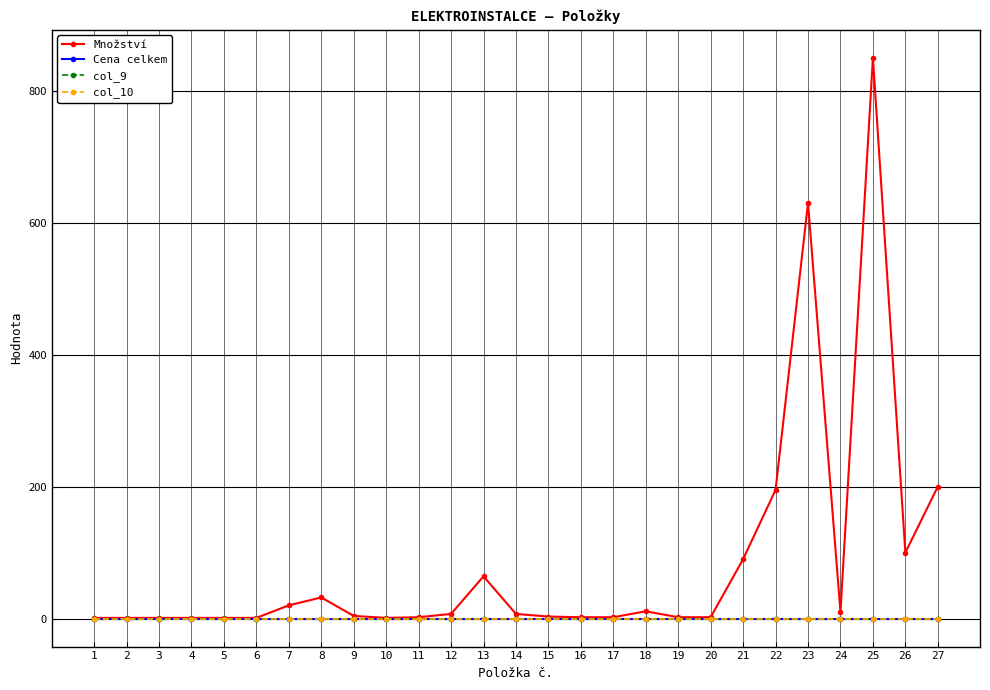

Between 12 and 6, which is larger?

12